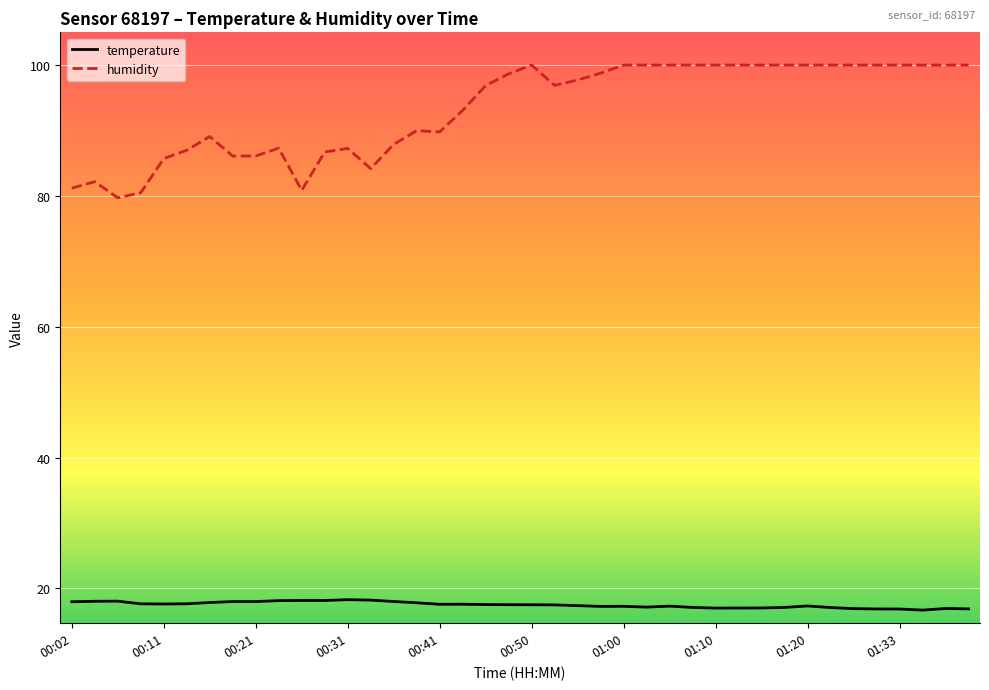

What are all the series names shown in the legend?

temperature, humidity